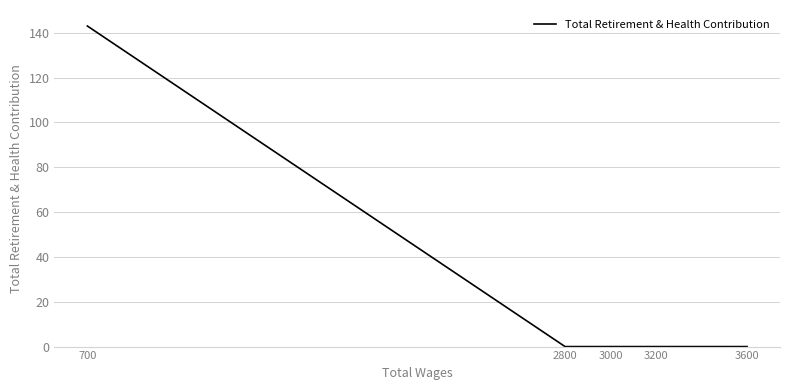

Which has a higher value, 700 or 2800?

700